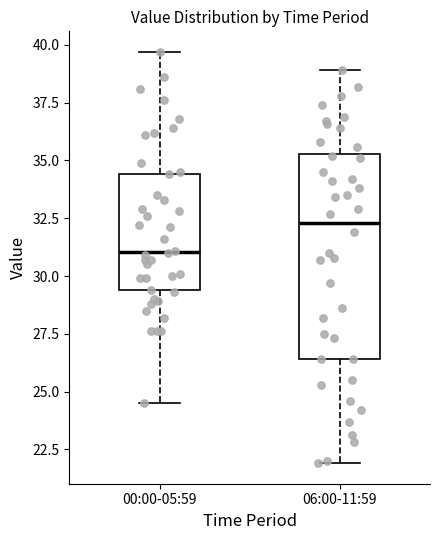

Where does the median line of the box for 06:00-11:59 sit on the y-axis? The values are not printed on the chart, so give them approximately, as read against the axis.

32.5